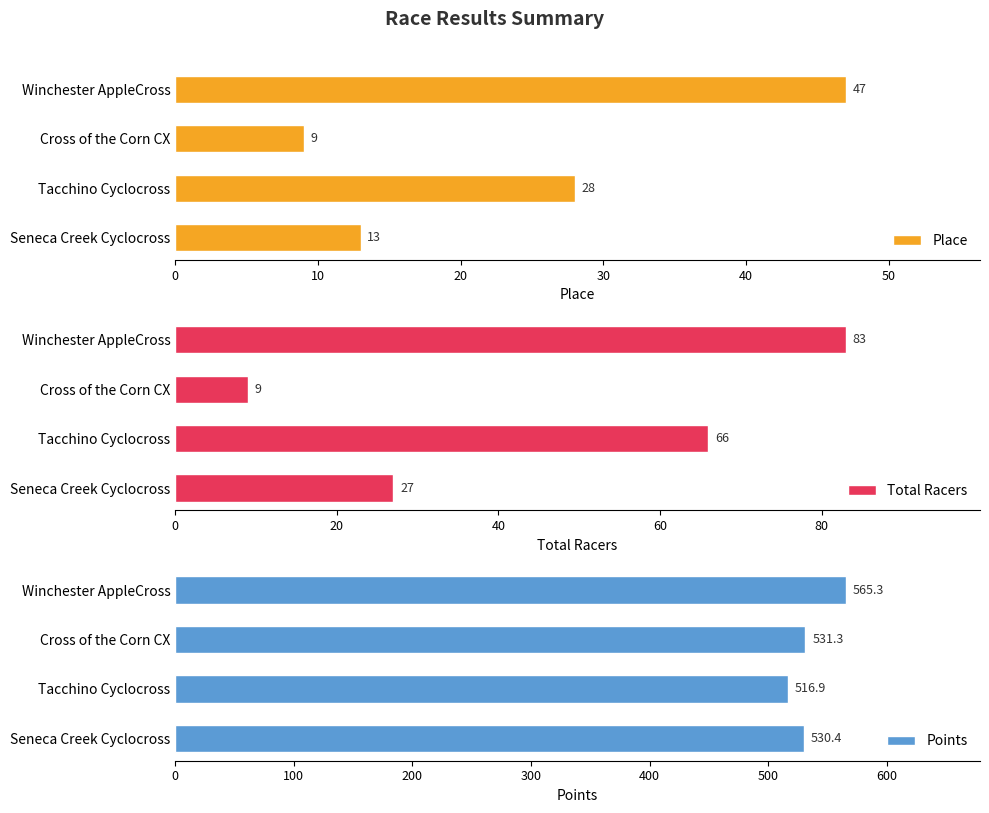

The value of Place at Cross of the Corn CX is 13.6. True or false?

False